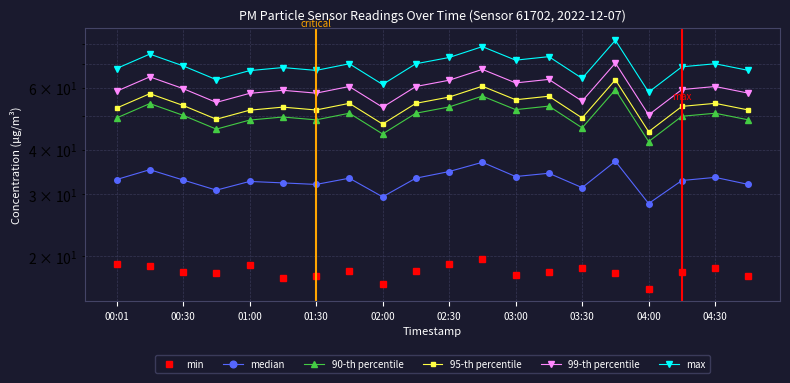

True or false: 99-th percentile and 95-th percentile cross at least once.

False